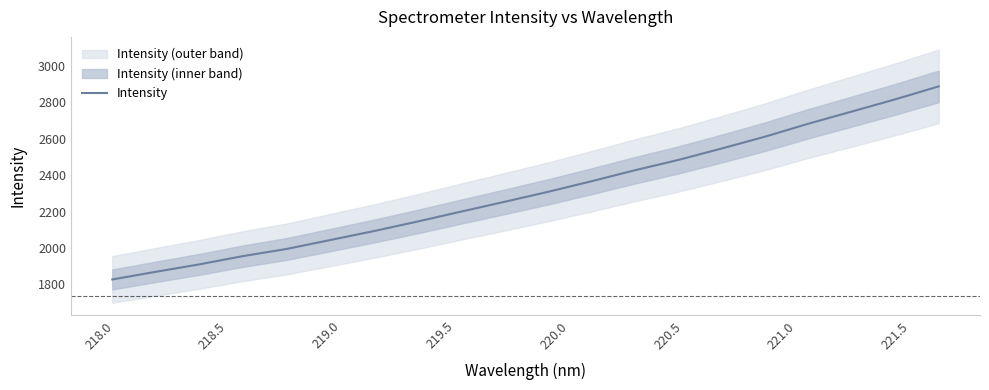

What is the smallest value displayed?

1827.5